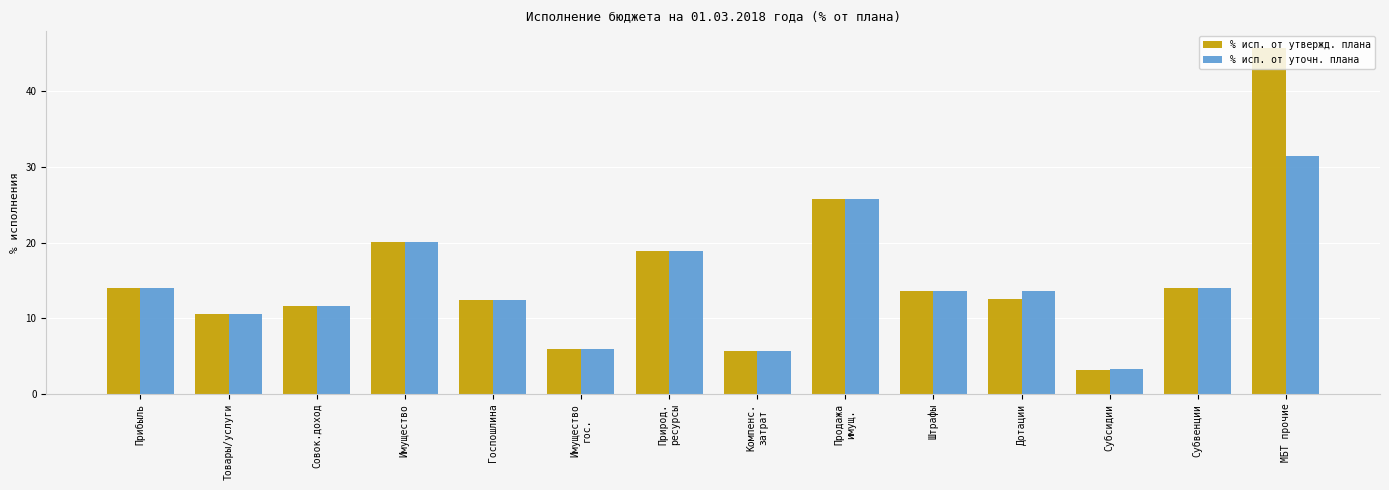

Rank the series by their average value, from lowest to highest.

% исп. от уточн. плана, % исп. от утвержд. плана